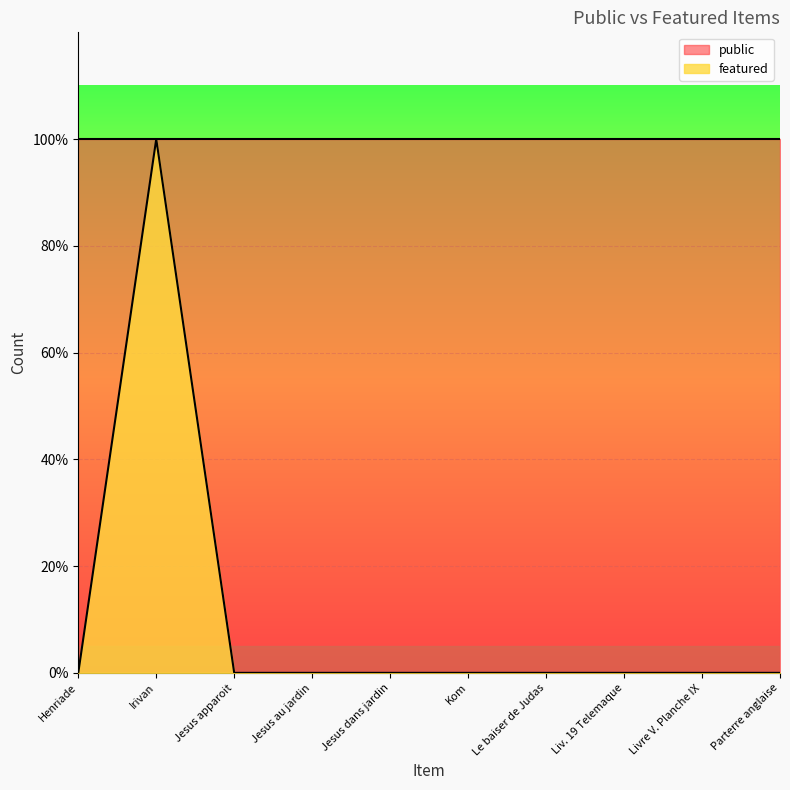

Is it true that the value at Jesus apparoit is 0?

True